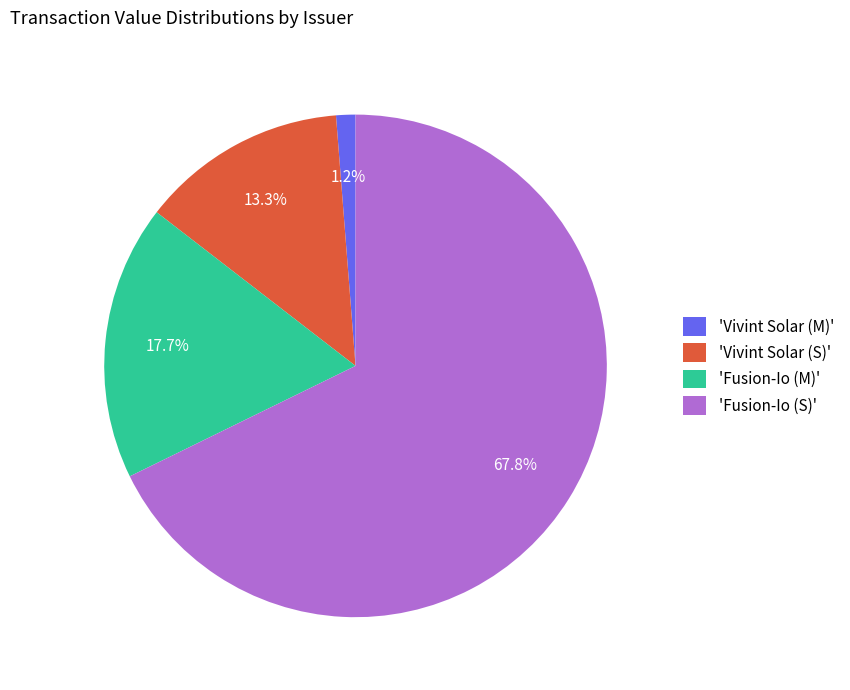

Is there any slice that represents more than half of the pie?

Yes